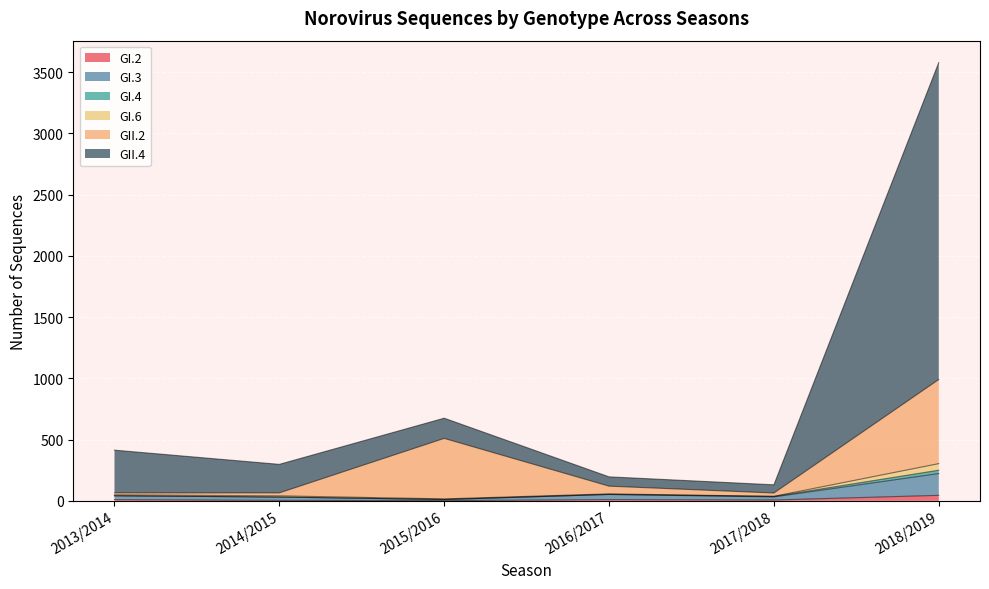

At which category is the sum across all series the highest?

2018/2019